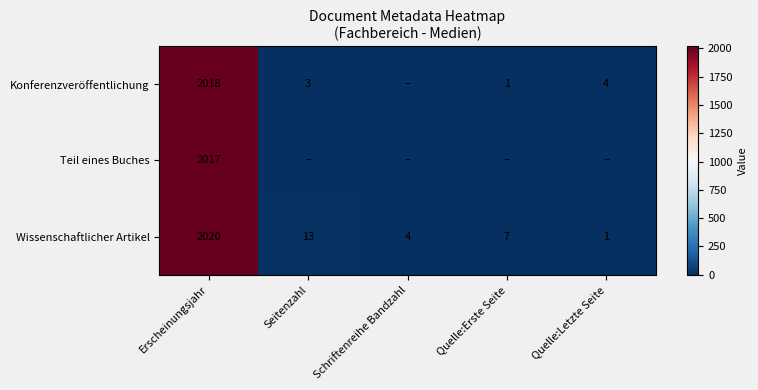

At which label does Wissenschaftlicher Artikel first exceed 7?

Erscheinungsjahr